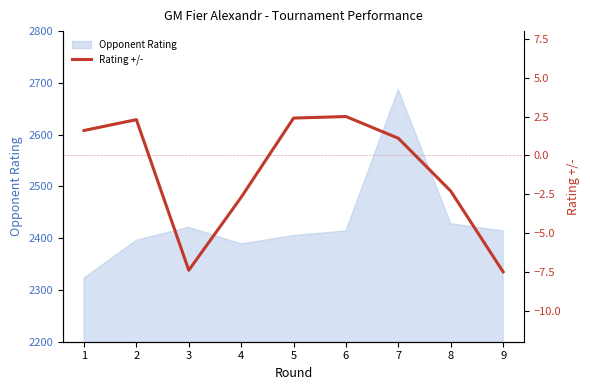

How many lines are shown in the chart?

1